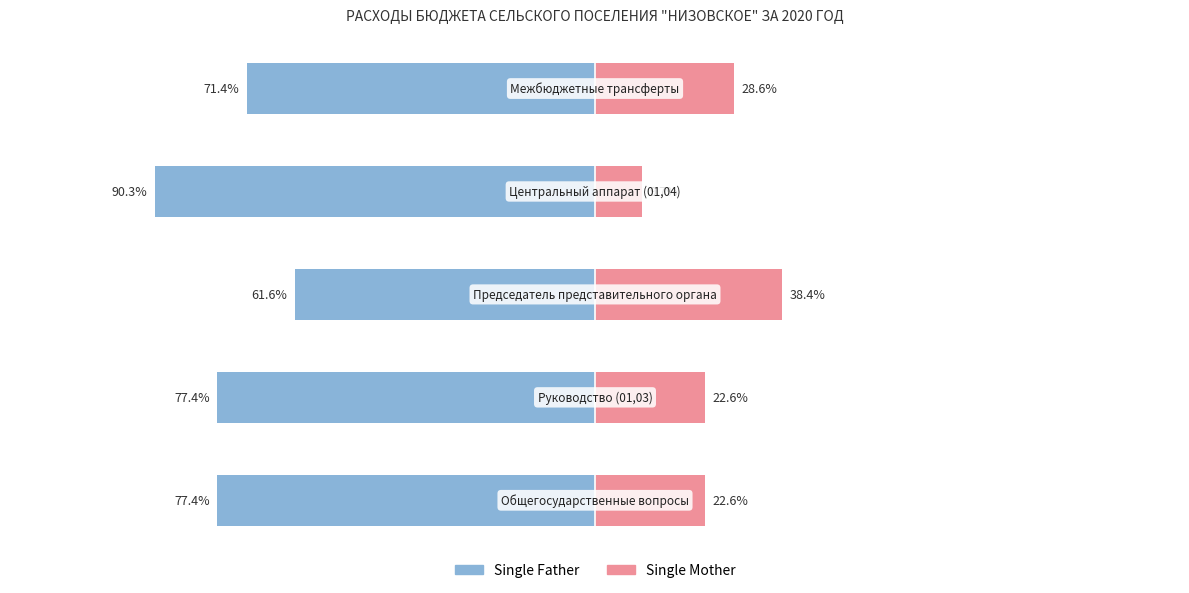

Is the value of Single Father at 0 greater than the value of Single Mother at 50?

No